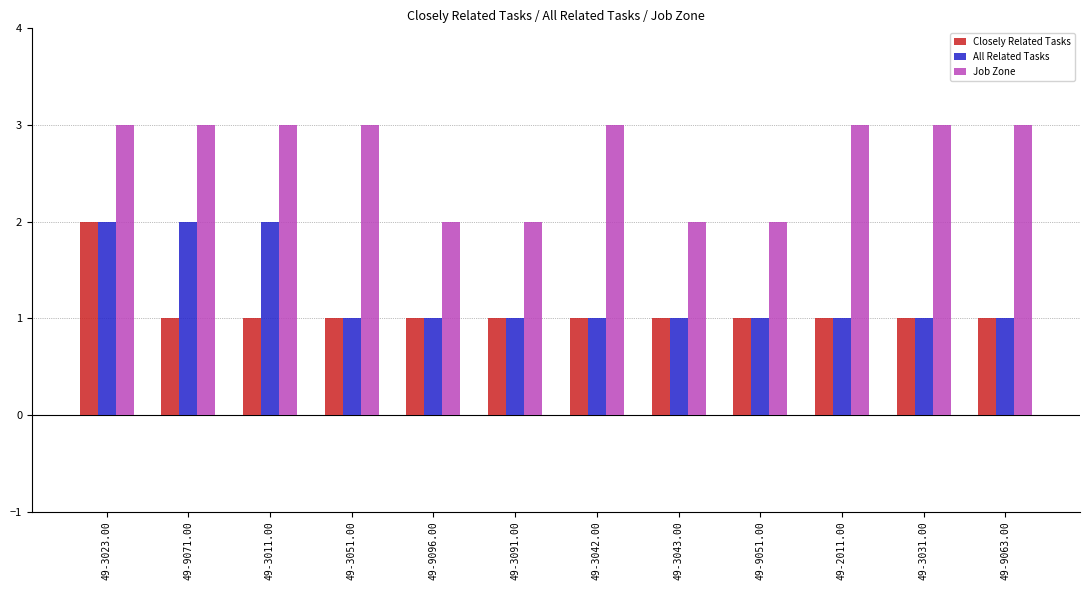

The Job Zone series shows 1 at 49-3023.00. True or false?

False